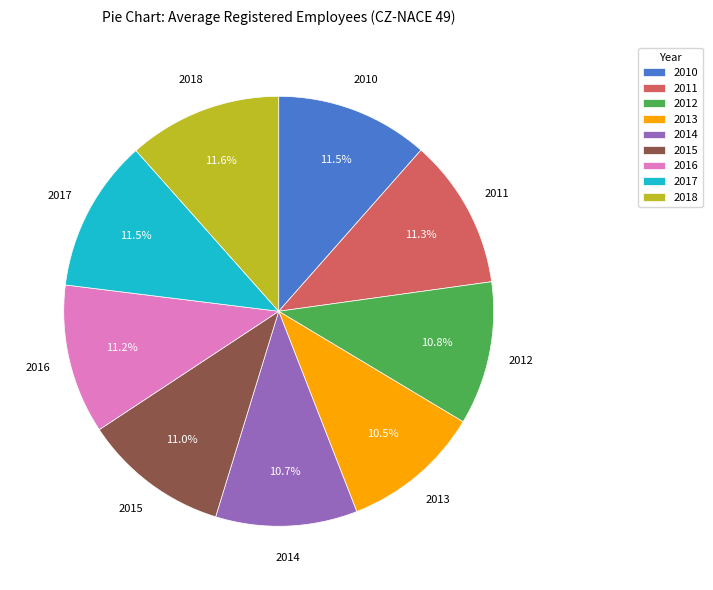

Combined, do 2012 and 2010 account for over 50%?

No